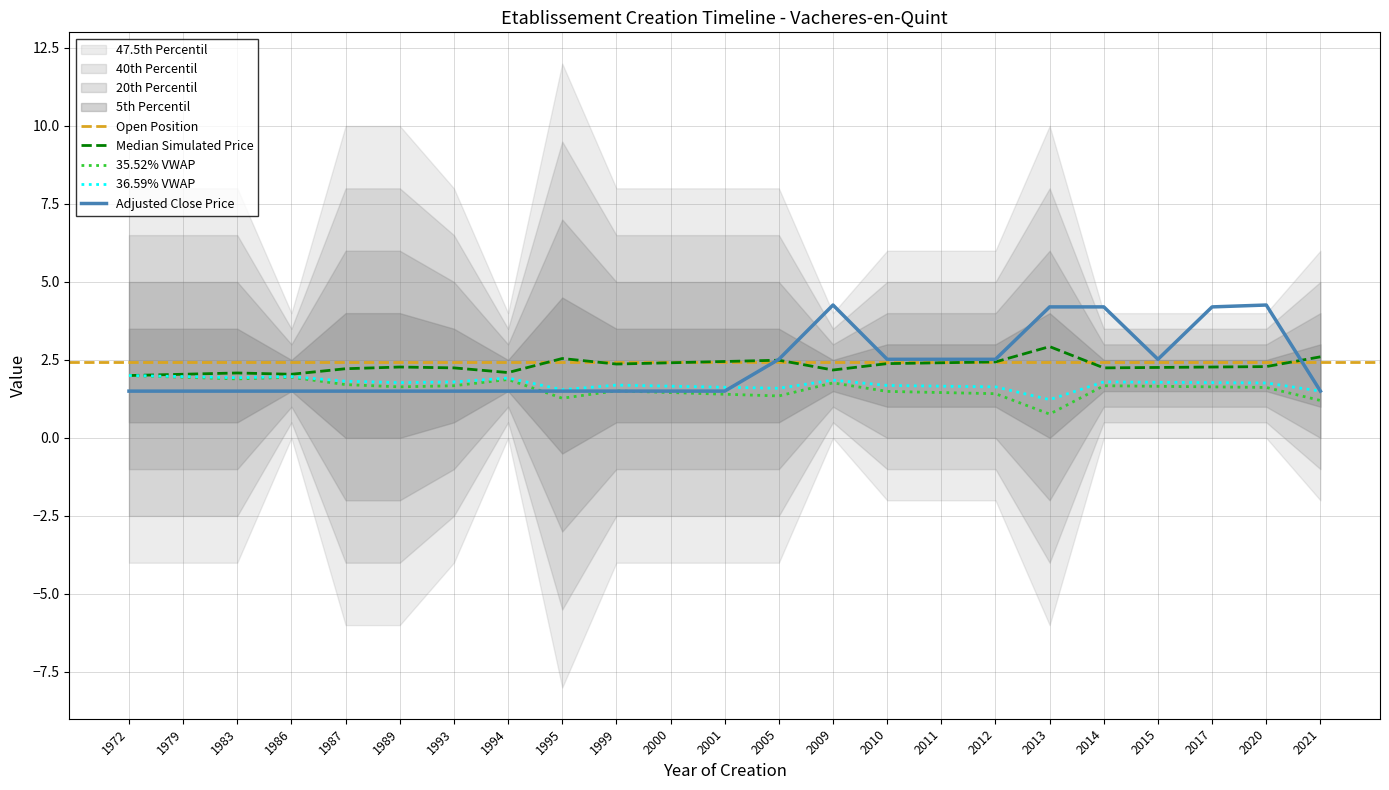

Reading right to left, list all the values displayed in this chart.

2021=1.5	2020=4.3	2017=4.2	2015=2.5	2014=4.2	2013=4.2	2012=2.5	2011=2.5	2010=2.5	2009=4.3	2005=2.5	2001=1.5	2000=1.5	1999=1.5	1995=1.5	1994=1.5	1993=1.5	1989=1.5	1987=1.5	1986=1.5	1983=1.5	1979=1.5	1972=1.5